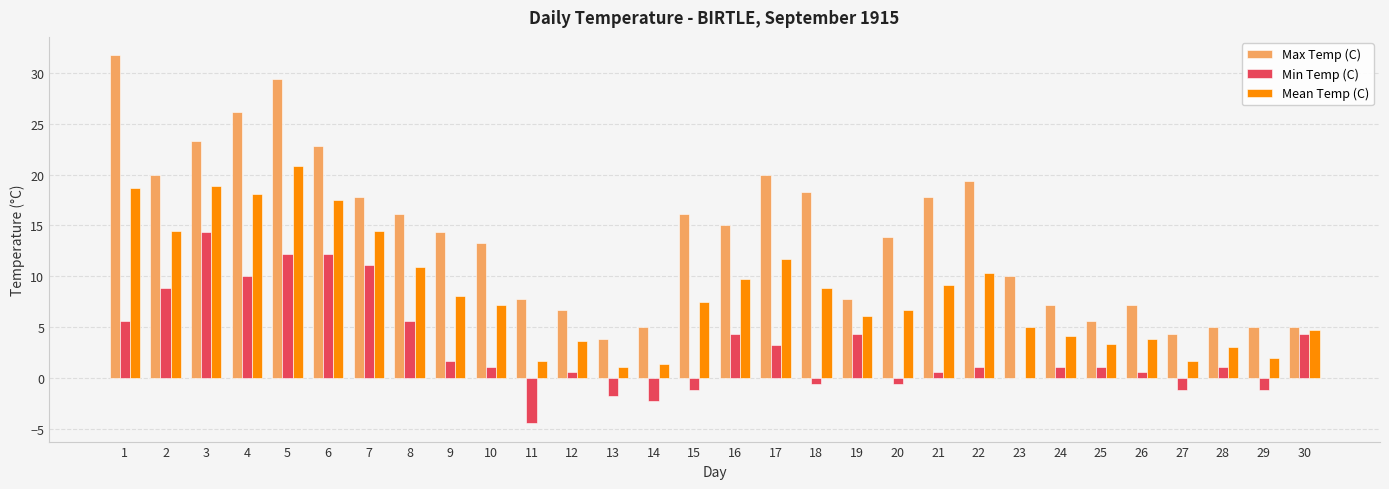

Is it true that Min Temp (C) equals 1.7 at 9?

True